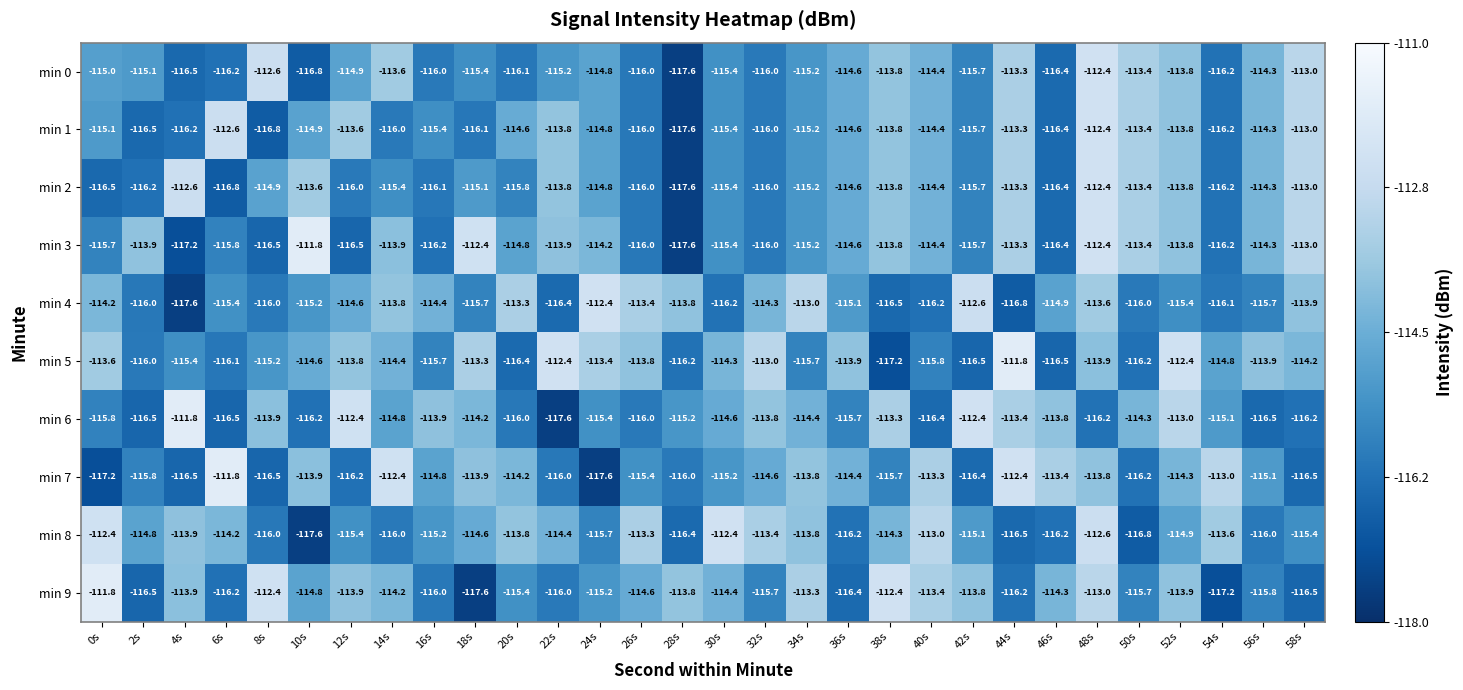

What is the greatest value displayed?

-111.8